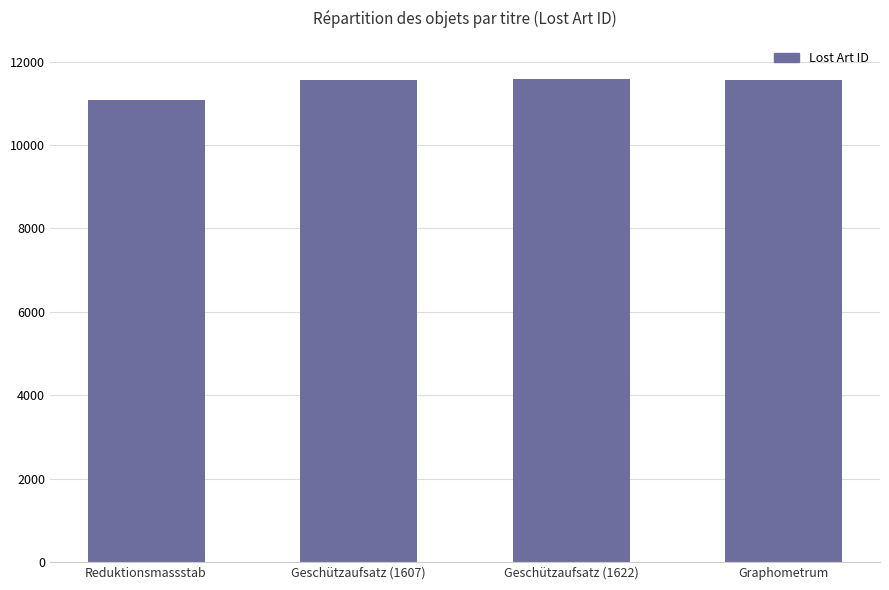

The value at Geschützaufsatz (1607) is 15902. True or false?

False